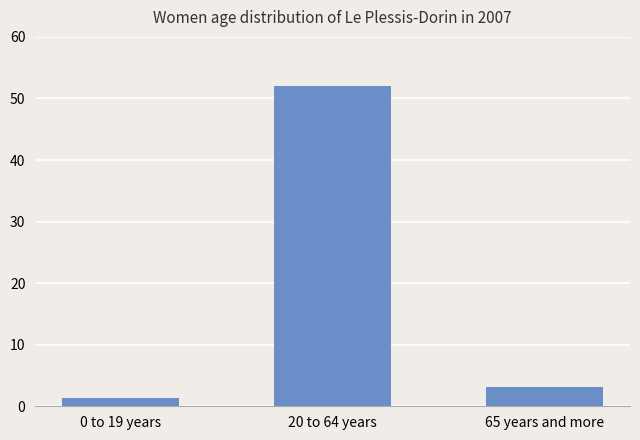

What is the sum of the values at 65 years and more and 0 to 19 years?

4.5